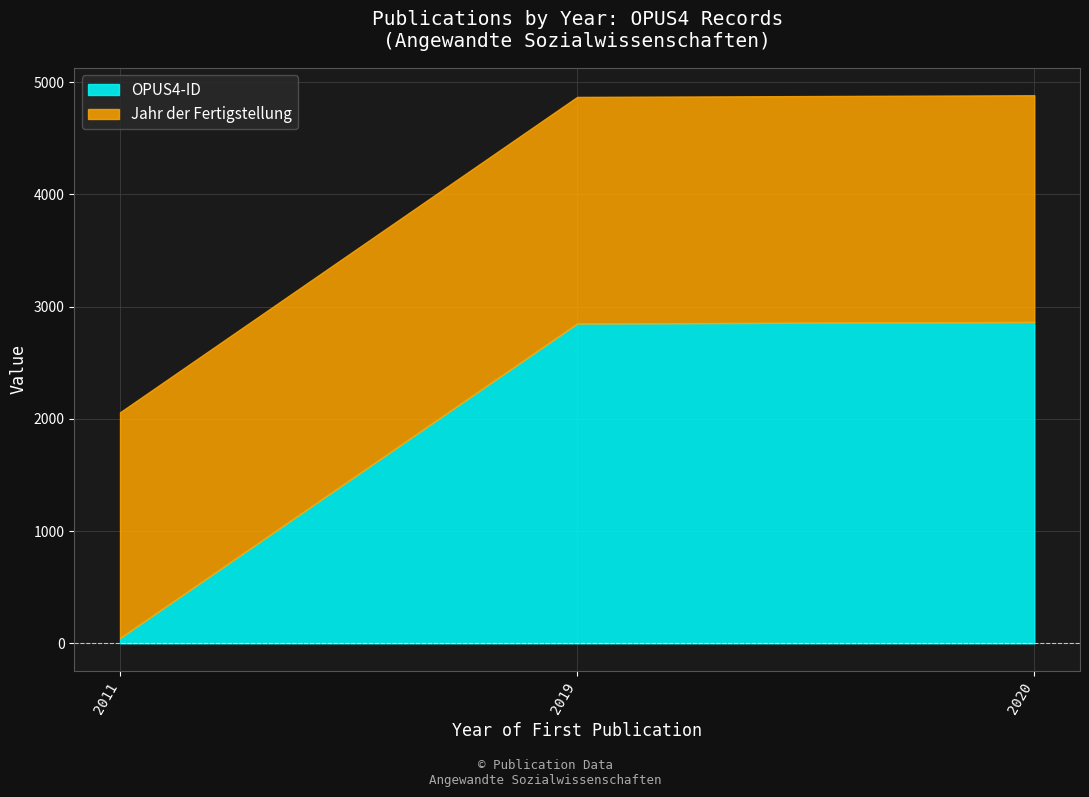

At which category is the sum across all series the highest?

2020